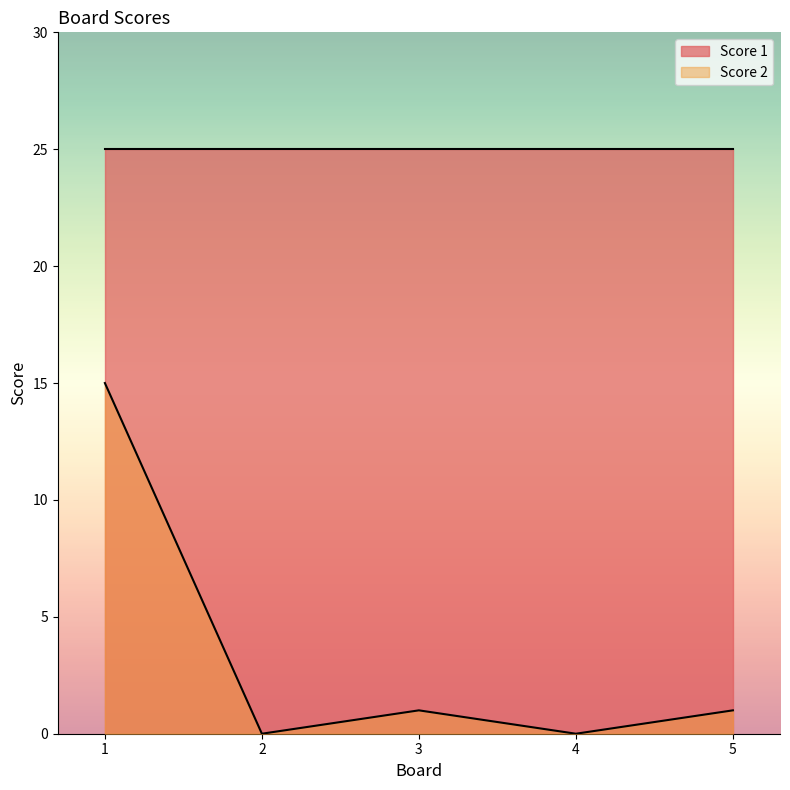

True or false: Score 1 and Score 2 intersect in this chart.

False